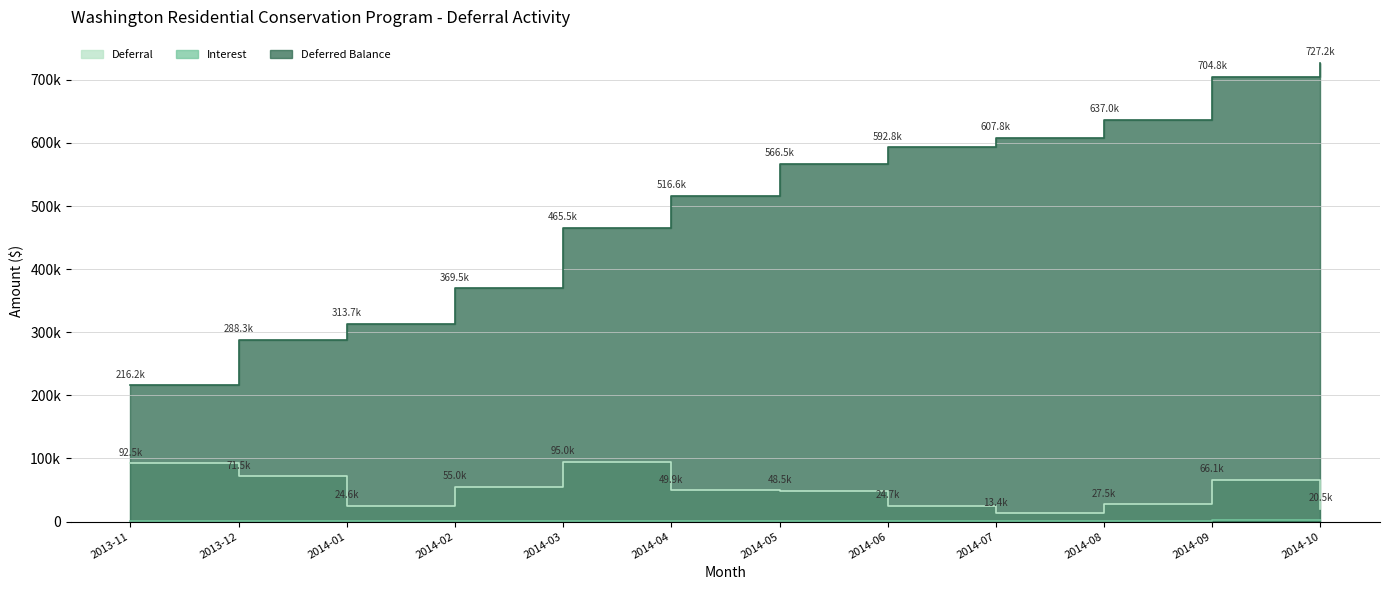

Rank the categories by Deferral value from highest to lowest.

2014-03, 2013-11, 2013-12, 2014-09, 2014-02, 2014-04, 2014-05, 2014-08, 2014-06, 2014-01, 2014-10, 2014-07